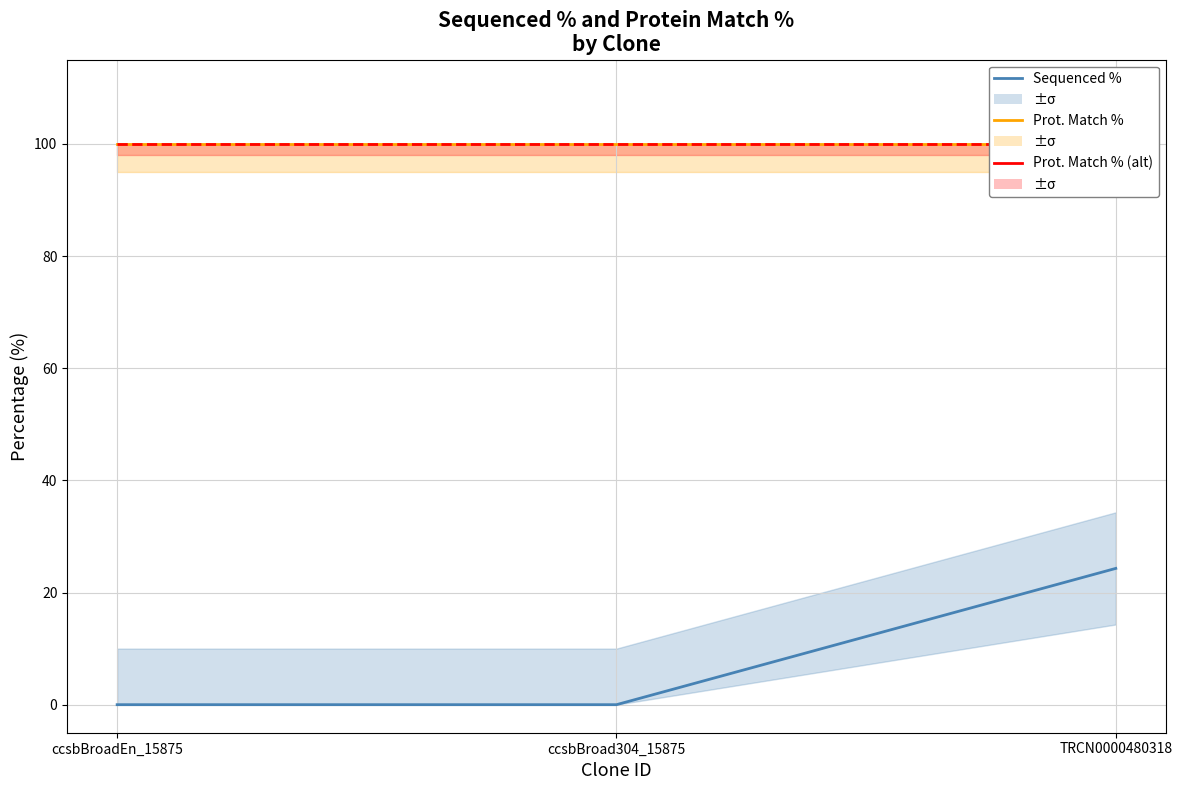

Which series has the largest total across all categories?

Prot. Match %